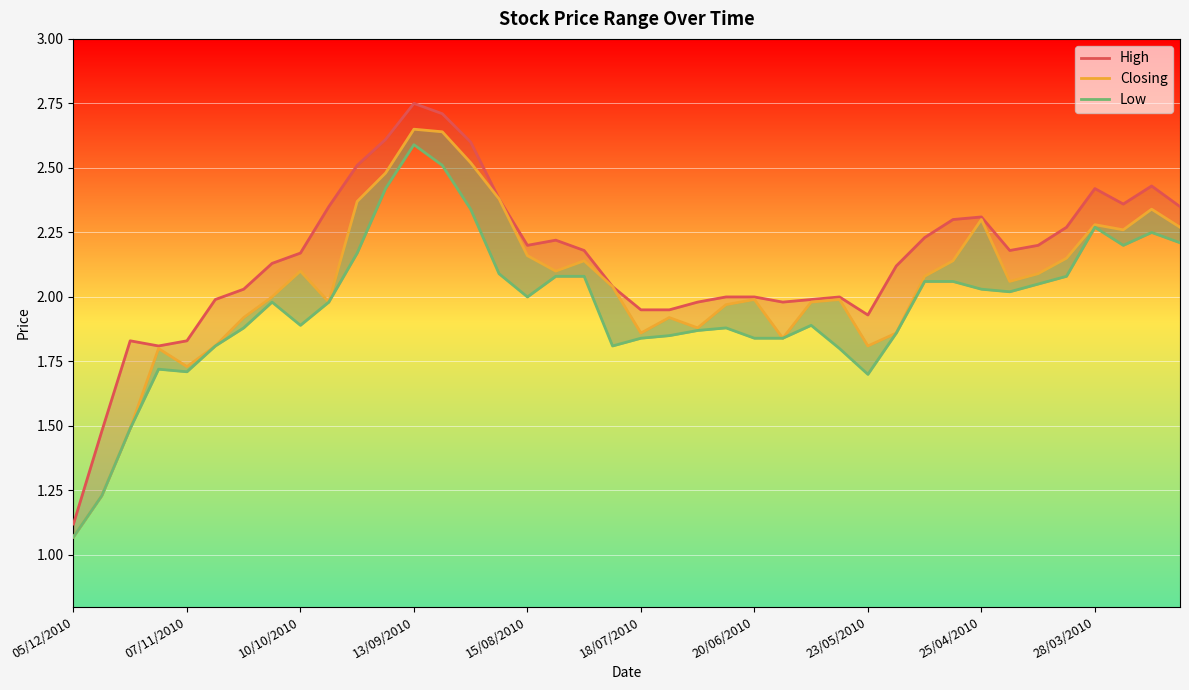

True or false: Low and Closing cross at least once.

False